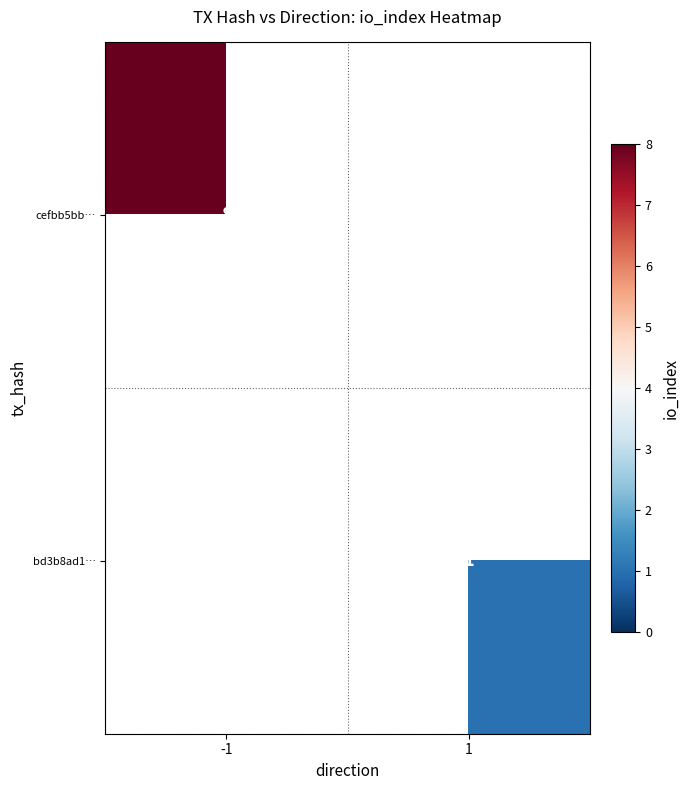

Is it true that cefbb5bb… equals 10.5 at -1?

False